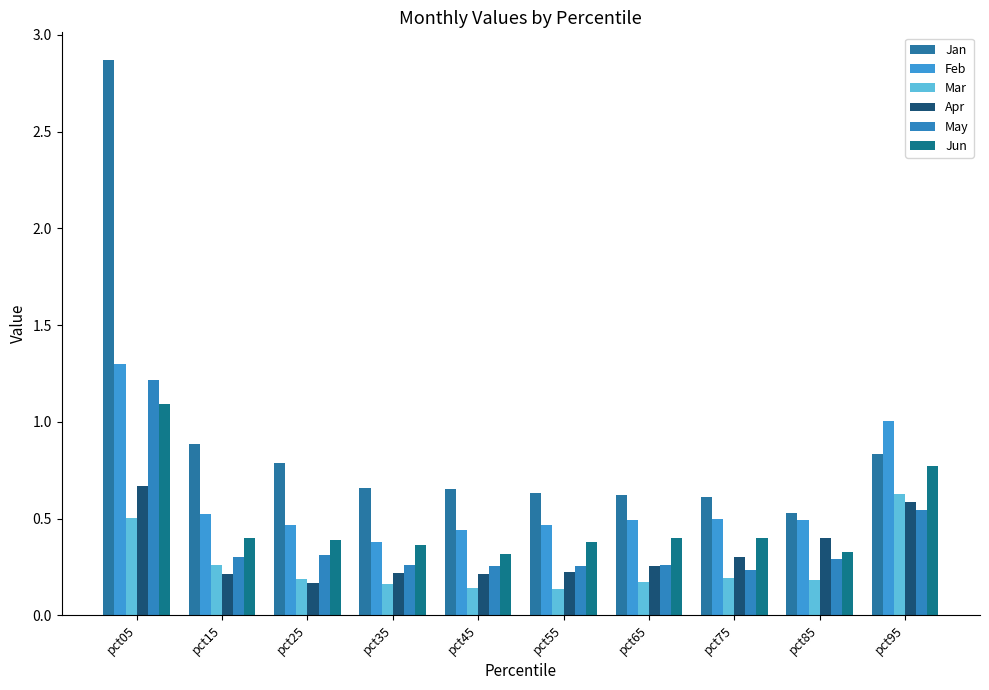

Is it true that May equals 0.3 at pct85?

True